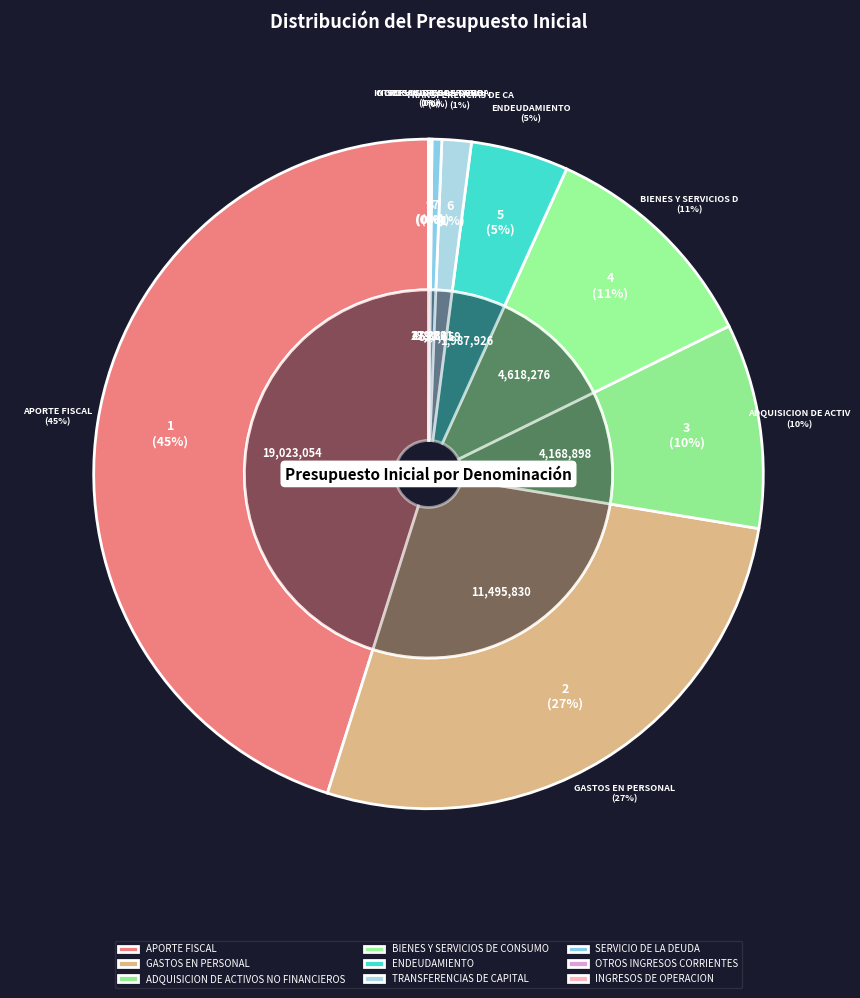

The ENDEUDAMIENTO slice represents 5% of the pie. True or false?

True